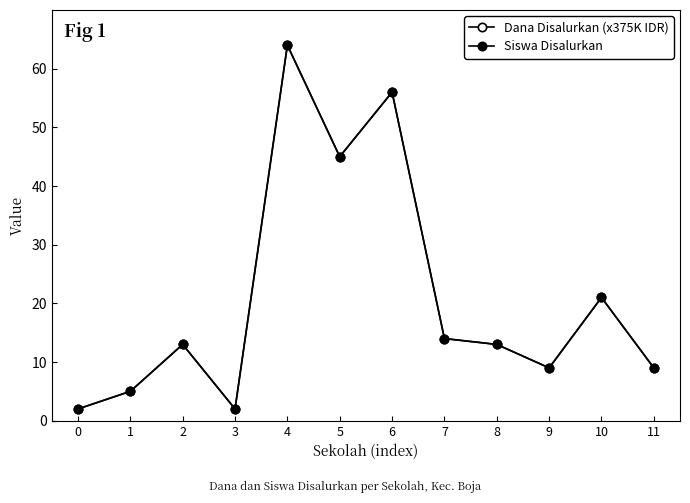

Is this an area chart (filled region under the line)?

No